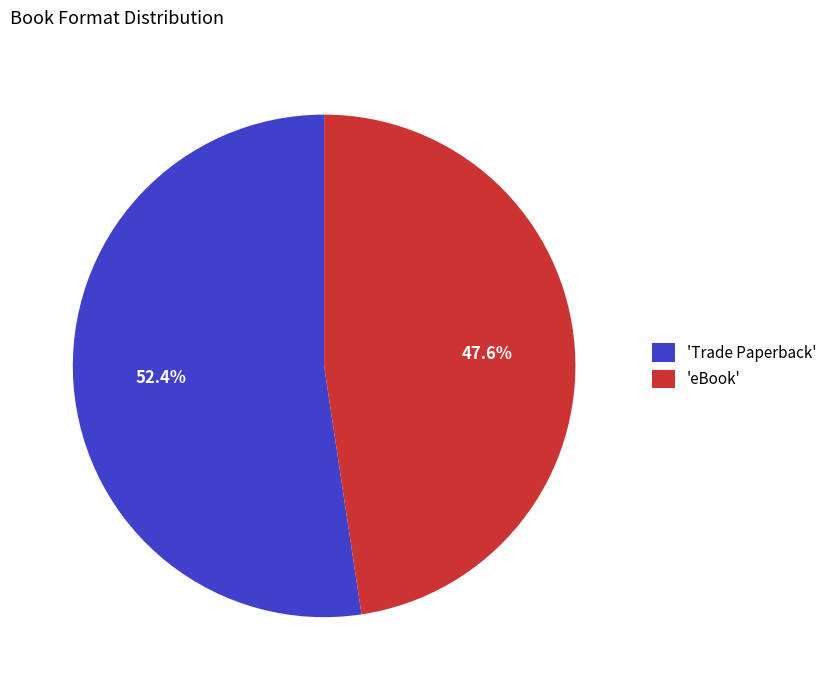

Is there a majority slice in this chart?

Yes